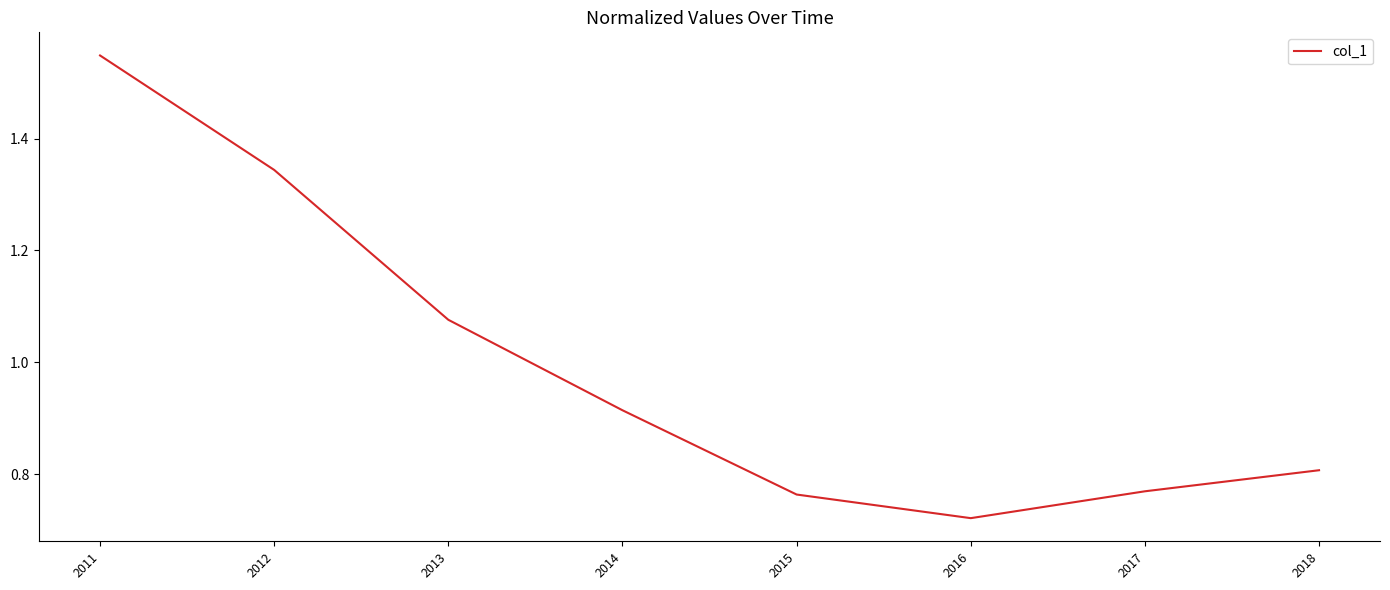

Does the chart display data point markers on the line(s)?

No